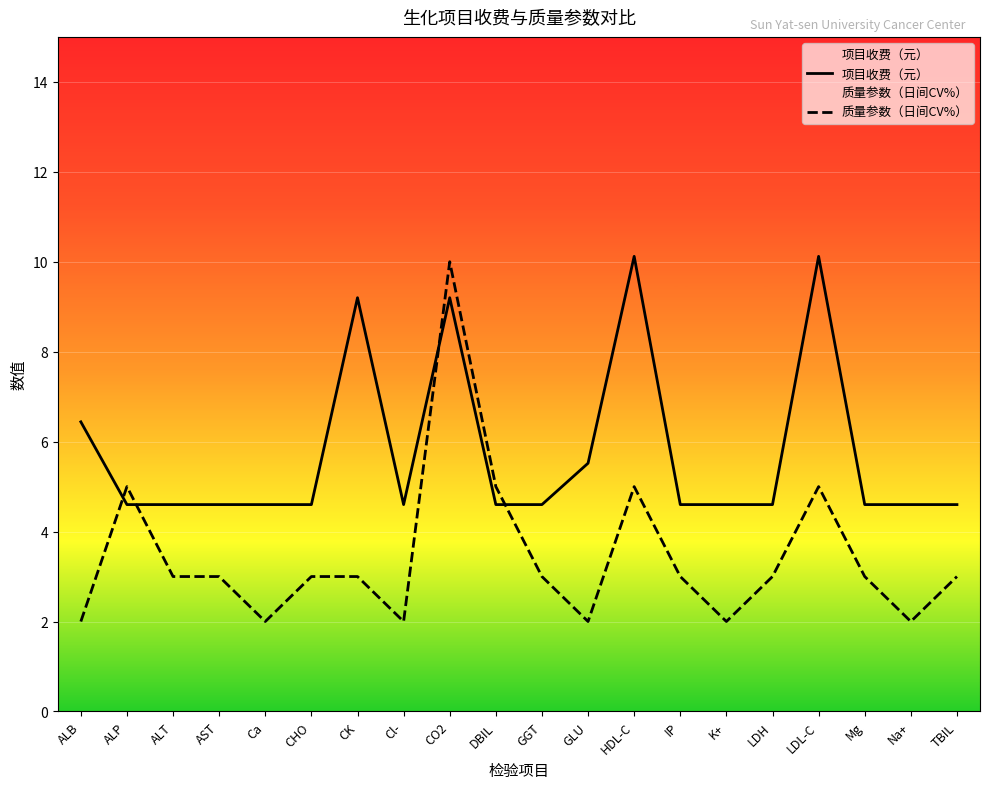

At which category does 项目收费（元） reach its first local peak?

CK